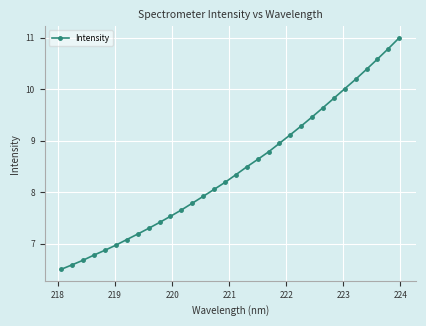

What is the difference between the second highest and minimum values?

4.3